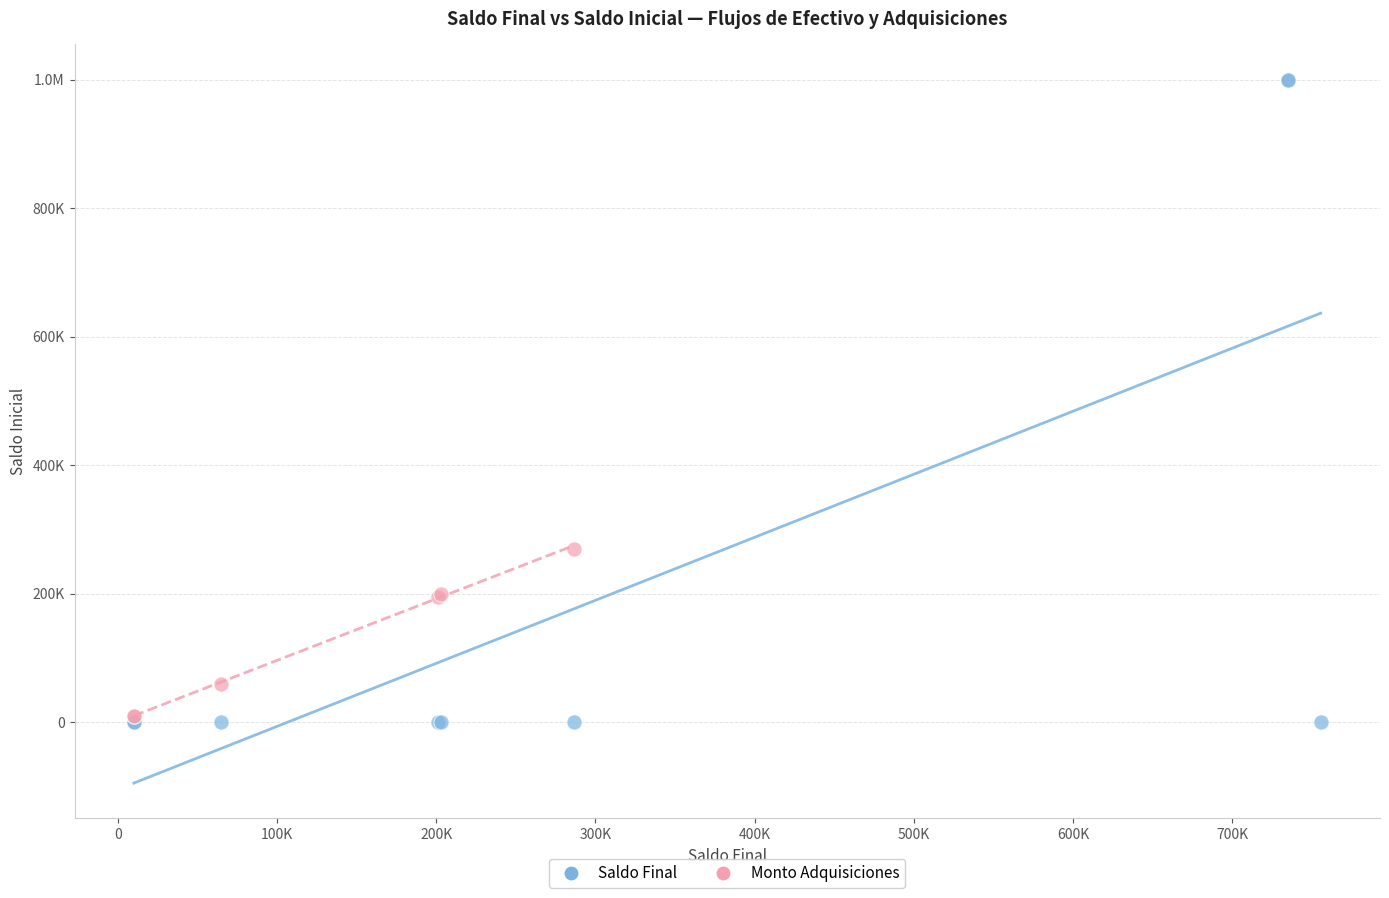

What are all the series names shown in the legend?

Saldo Final, Monto Adquisiciones